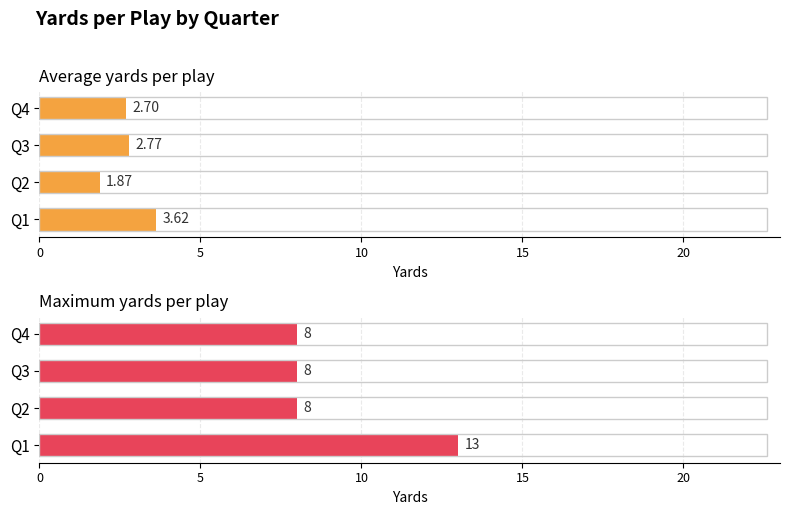

What is the average value of the Maximum yards per play series?

9.2